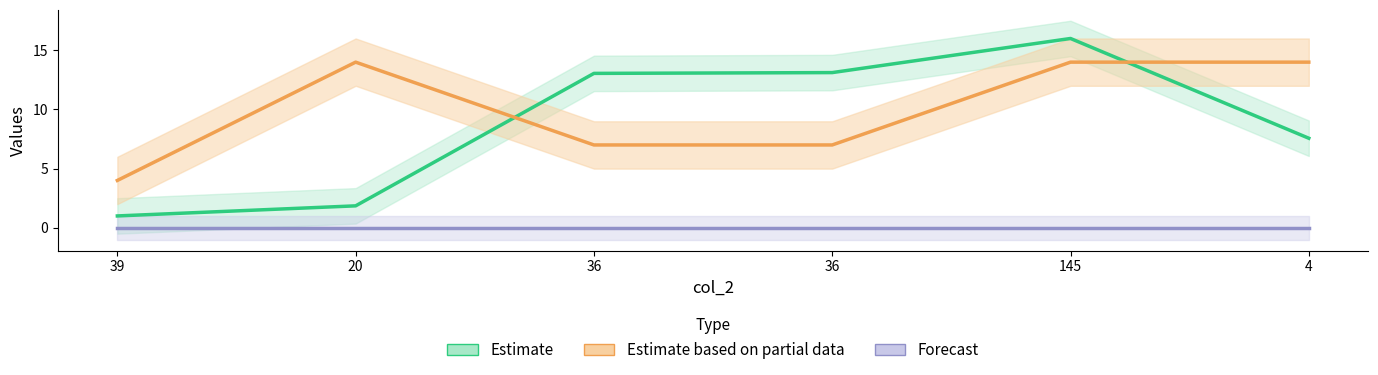

Where do Estimate and Estimate based on partial data first cross each other?

20 and 36